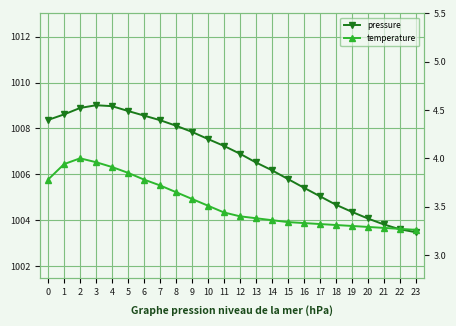

At which category is the sum across all series the highest?

3